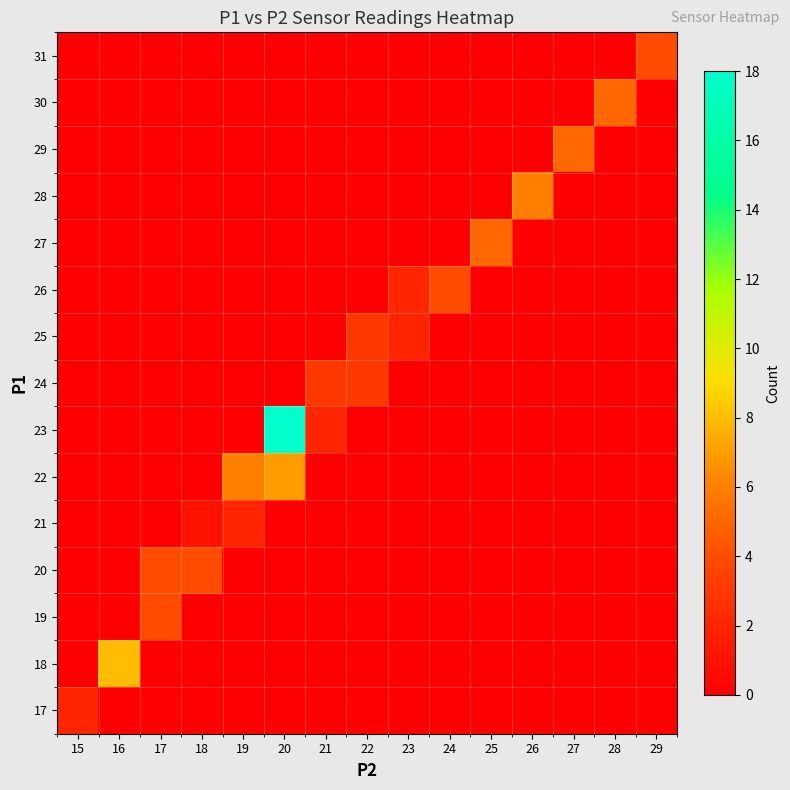

Which series has the widest spread of values?

row_6